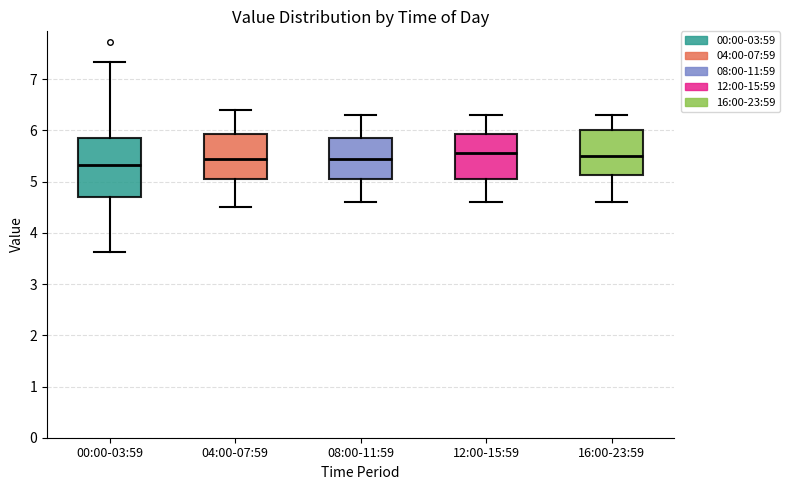

Reading left to right, transcribe this box plot: for each box, give where its median line is, the range the box spans, and where its two whiskers end, as read against the y-axis. The values are not printed on the chart, so give them approximately, as read against the axis.

00:00-03:59: median 5.3, box 4.7 to 5.9, whiskers 3.6 to 7.3
04:00-07:59: median 5.5, box 5.1 to 5.9, whiskers 4.5 to 6.4
08:00-11:59: median 5.5, box 5.1 to 5.9, whiskers 4.6 to 6.3
12:00-15:59: median 5.6, box 5.1 to 5.9, whiskers 4.6 to 6.3
16:00-23:59: median 5.5, box 5.1 to 6.0, whiskers 4.6 to 6.3